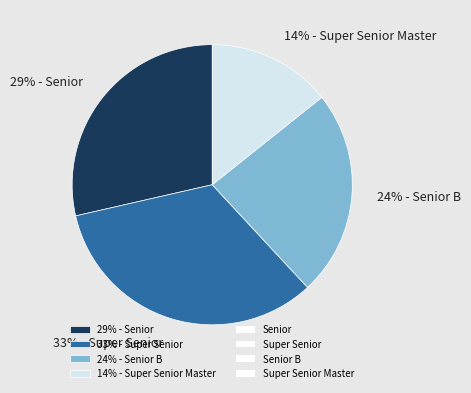

Do 14% - Super Senior Master and 29% - Senior together represent more than half of the pie?

No